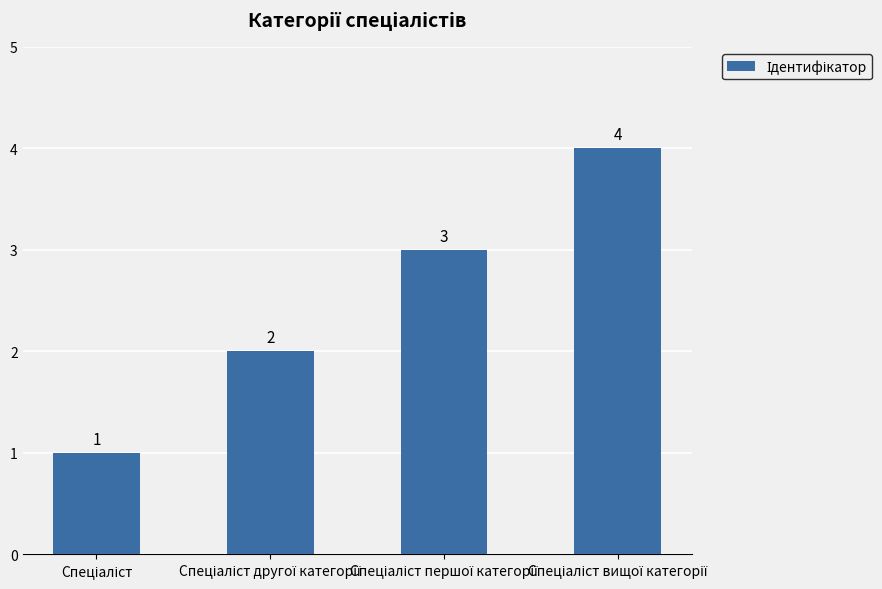

What is the value of the 3rd bar from the left?

3